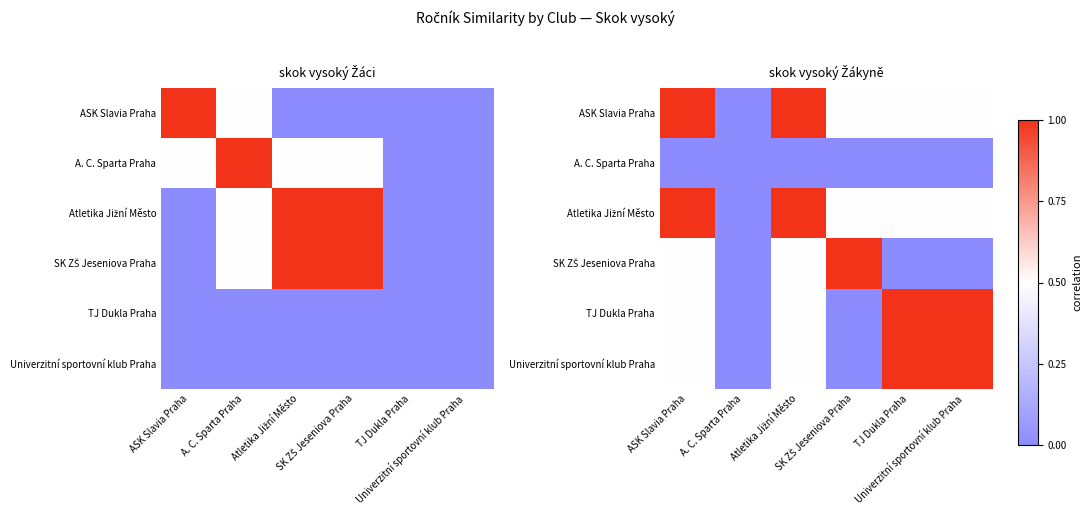

What is the greatest value displayed?

1.0